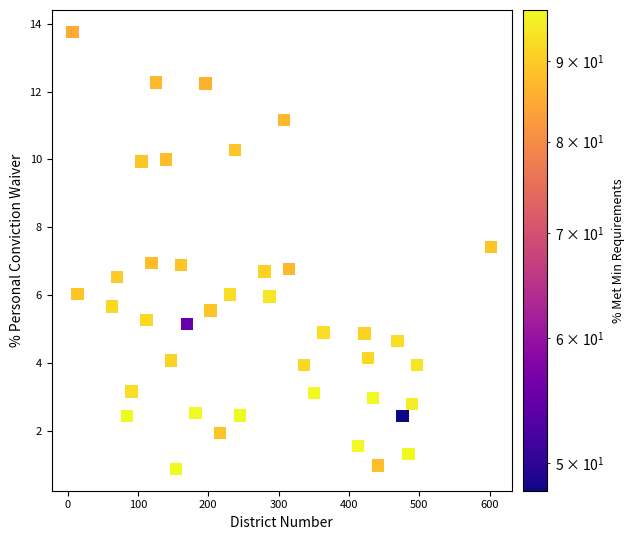

What is the range of X values (max minus min)?

595.0